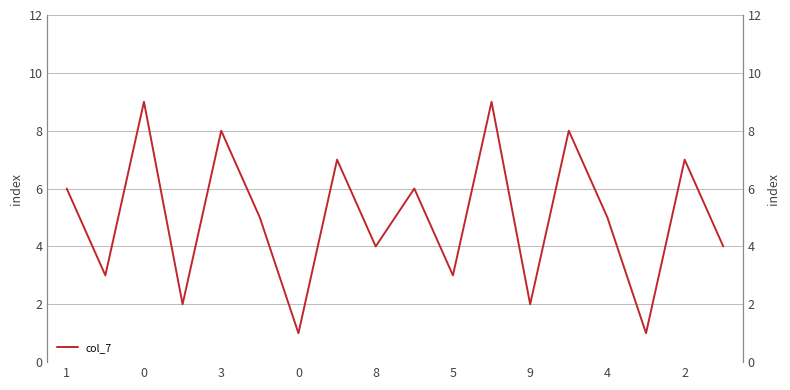

How many data points does each series have?

18